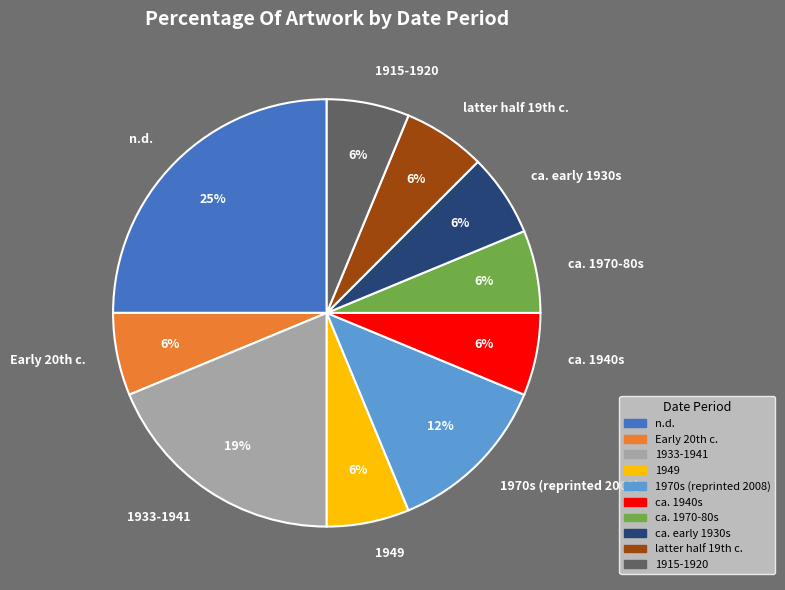

How many segments does this pie chart have?

10